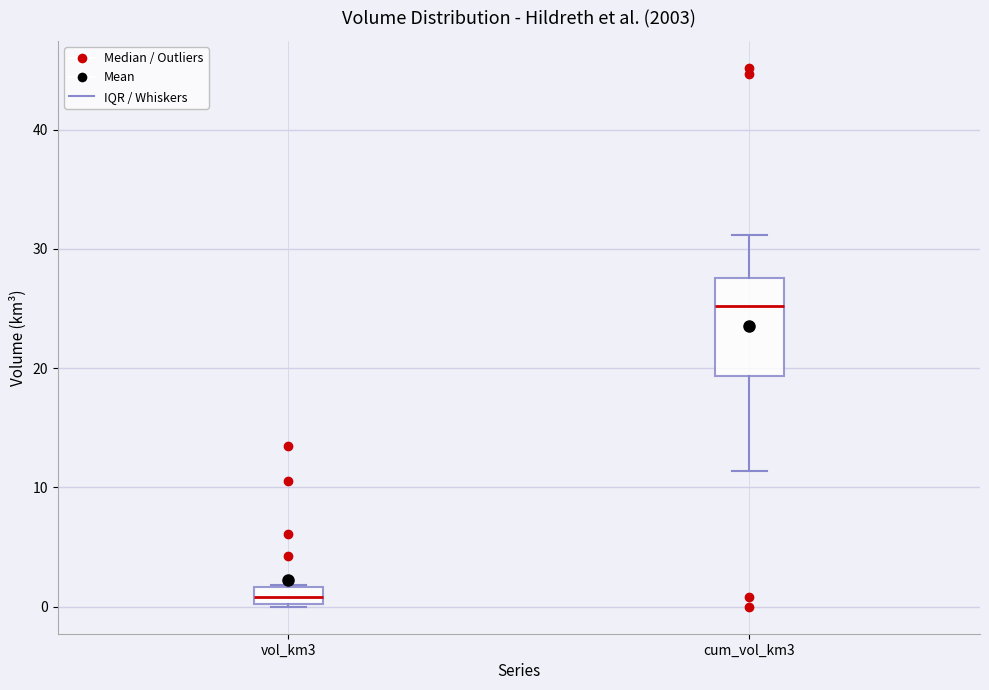

Which box is the tallest, from its lower edge to its upper edge?

cum_vol_km3